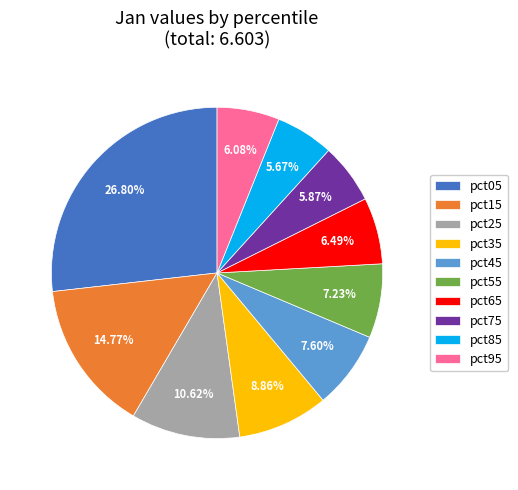

To the nearest percent, what is the difference between the pct35 and pct75 slice percentages?

3%